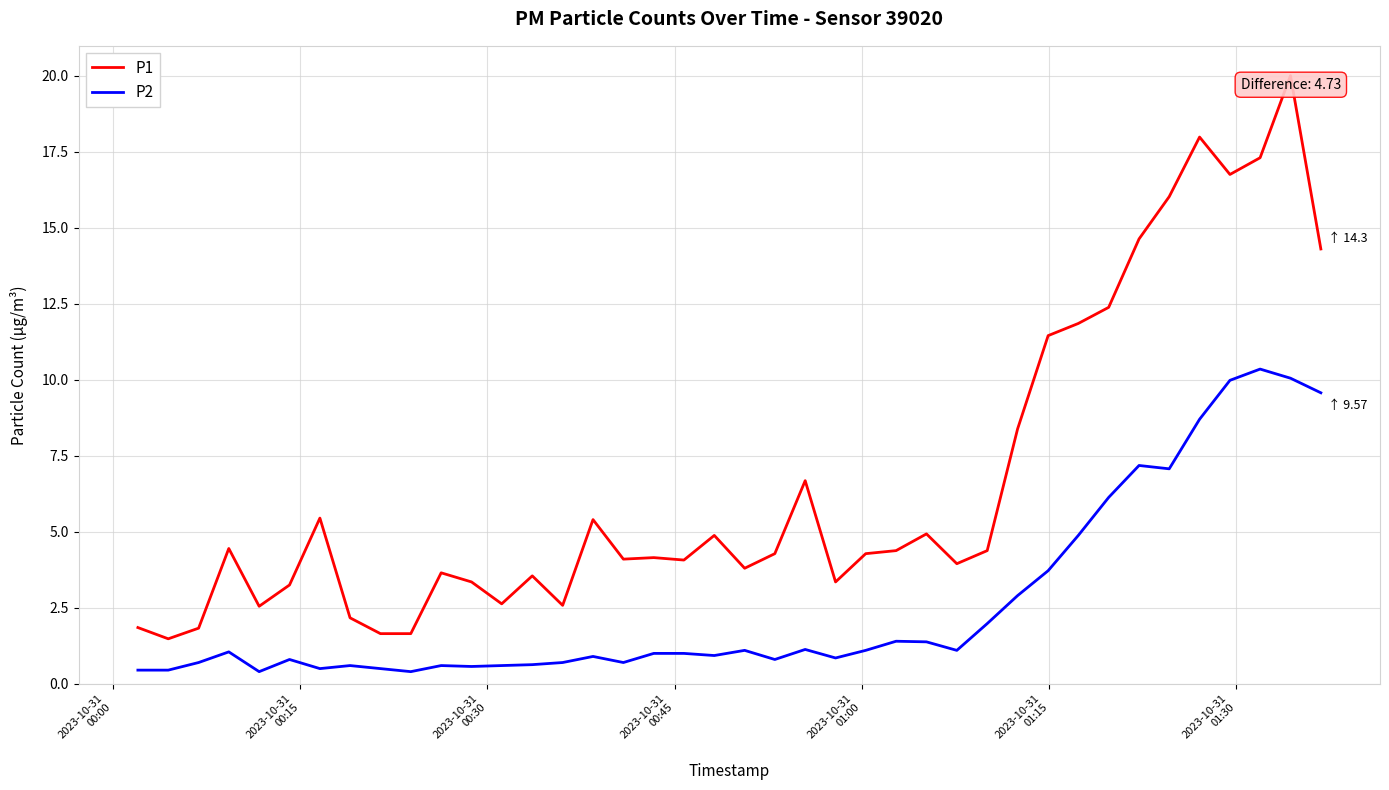

True or false: P2 and P1 cross at least once.

False